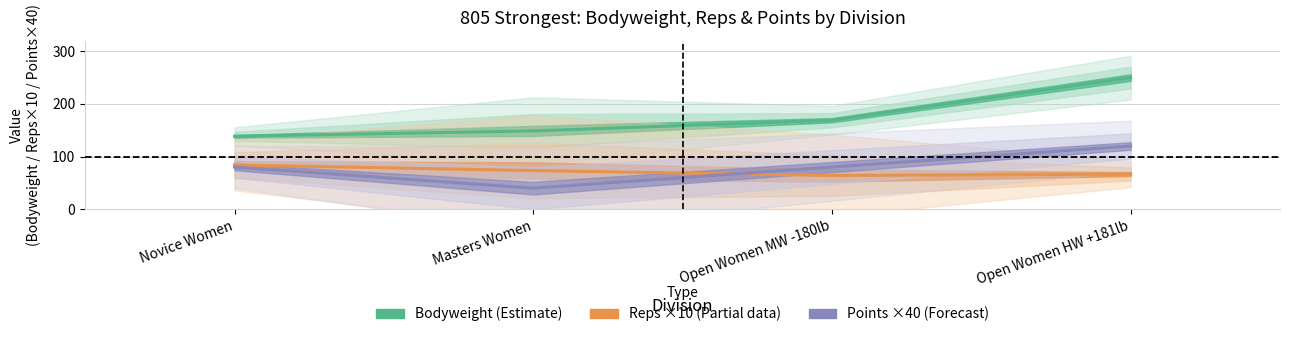

What is the greatest value displayed?

249.9